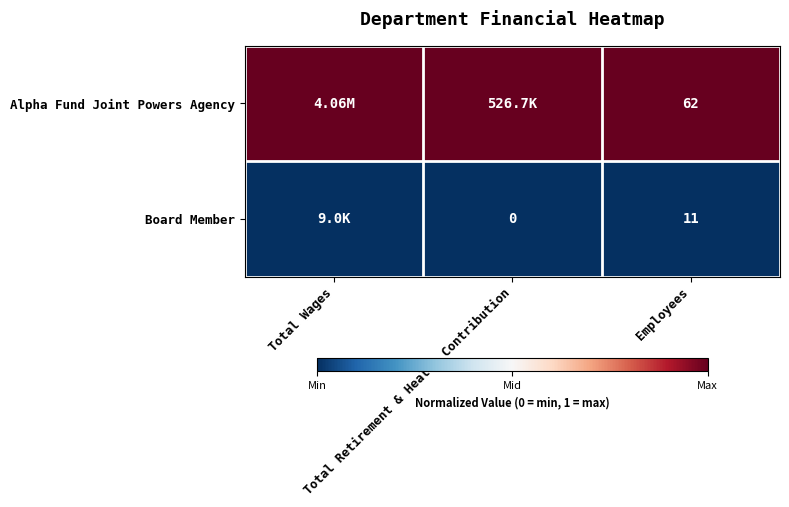

Which has a higher value, Total Wages or Total Retirement & Health Contribution?

Total Wages